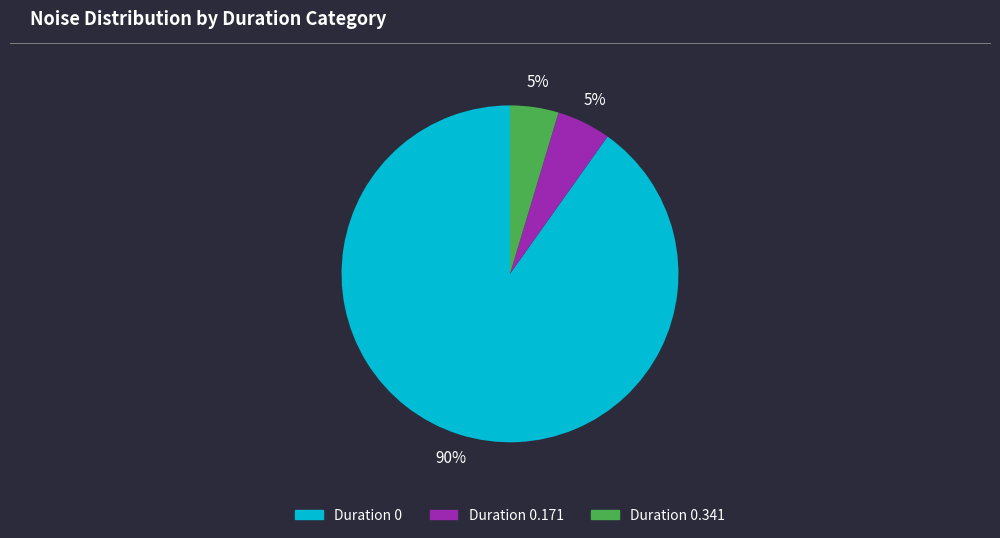

Does any single category account for the majority?

Yes